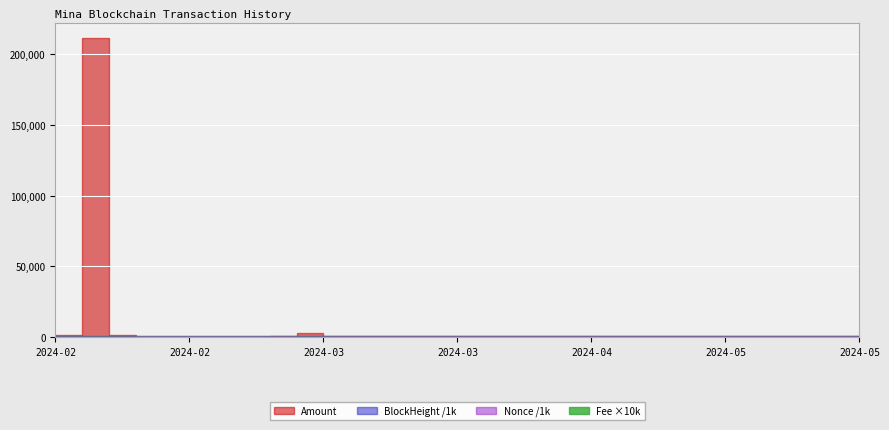

True or false: BlockHeight has more than 0 points higher than both neighbors.

False